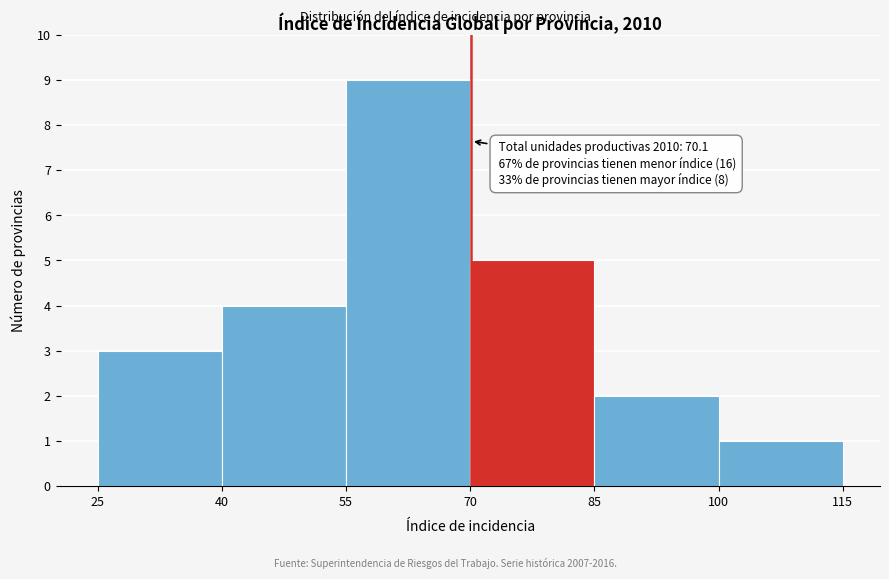

Which range on the x-axis has the tallest bar?

55 to 70